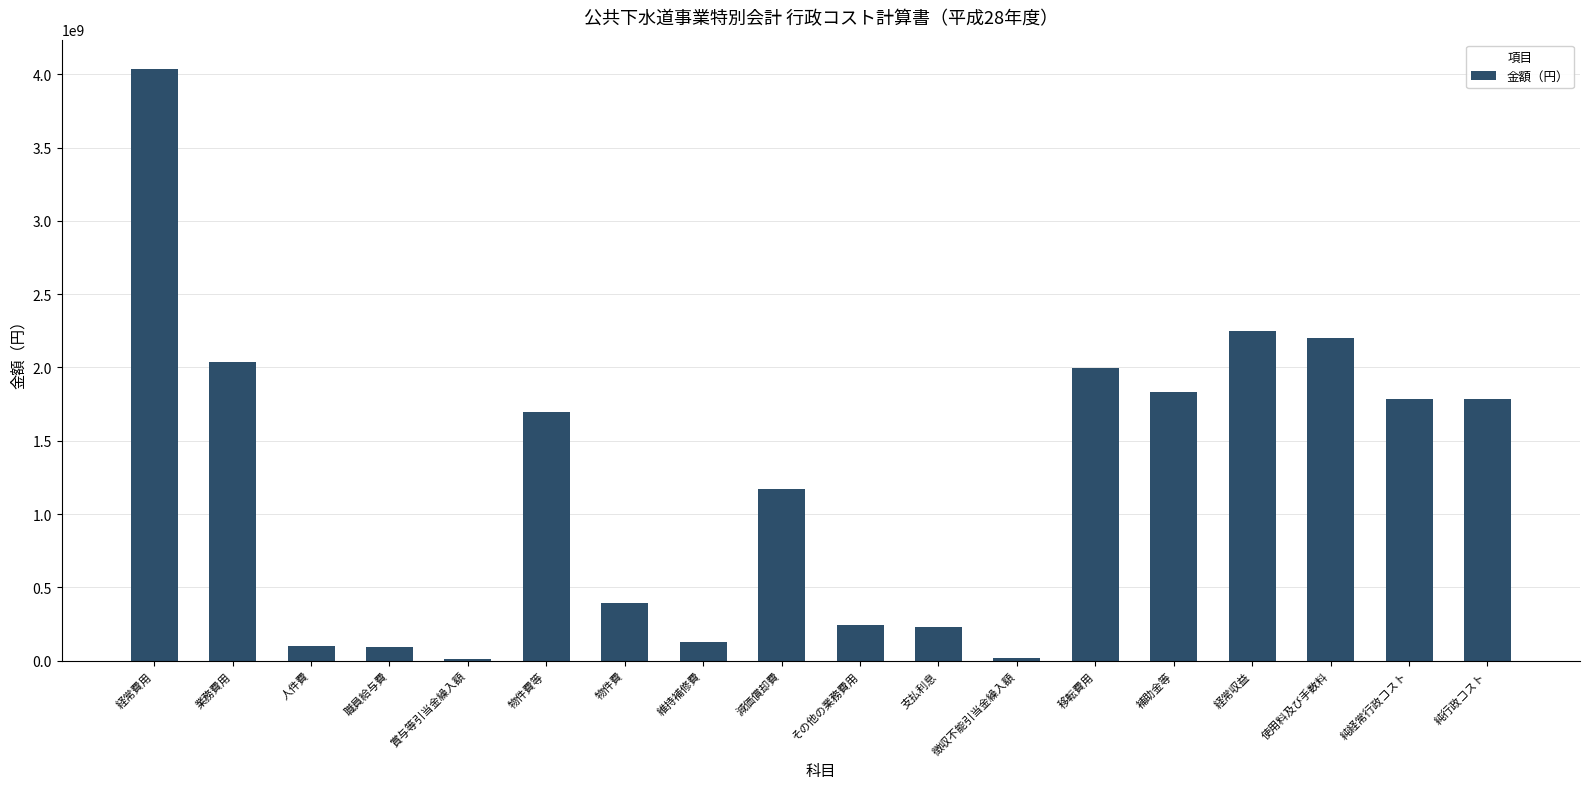

What is the sum of the values at 維持補修費 and 使用料及び手数料?

2328766202